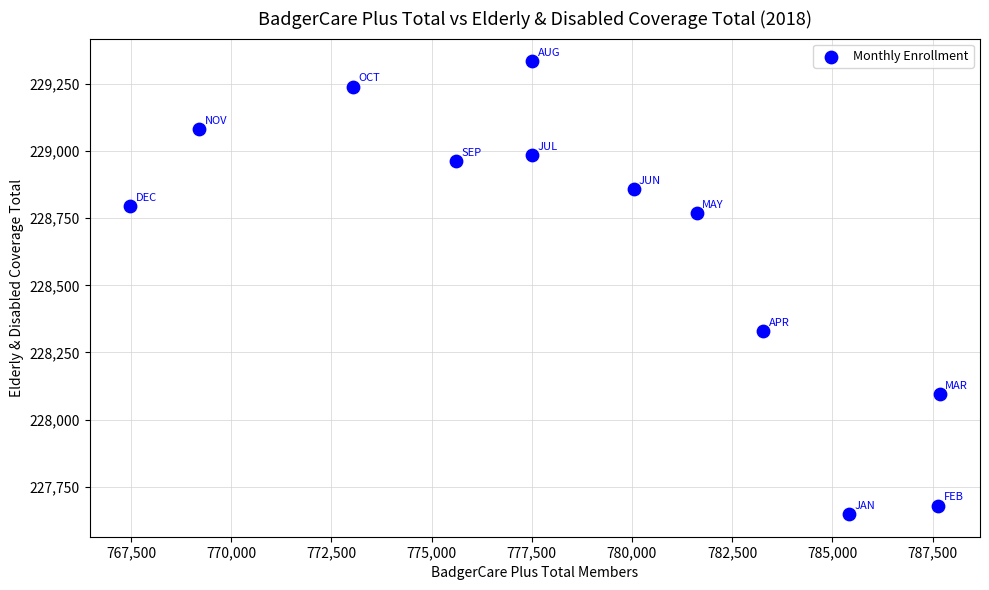

What is the average Y value?

228648